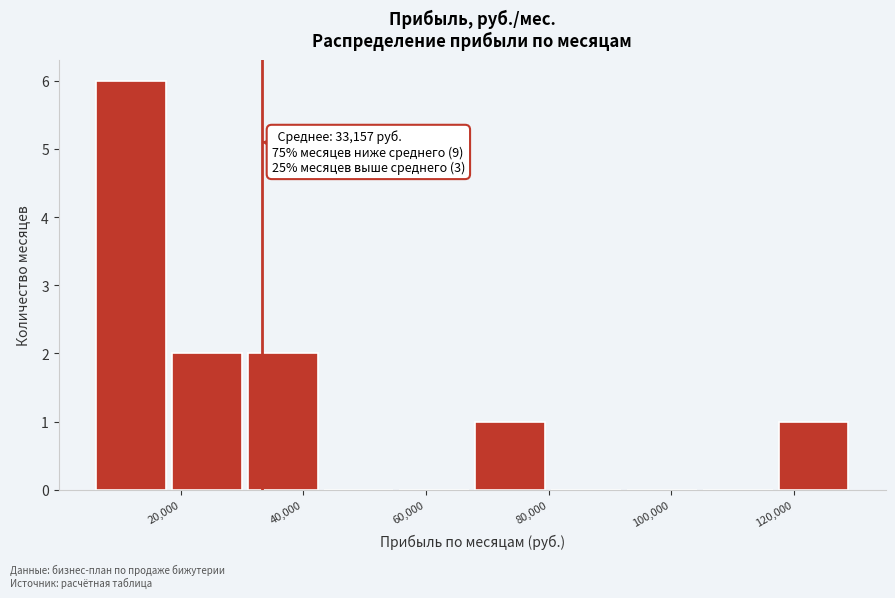

Over which range of the x-axis is the bar tallest?

6000 to 18000